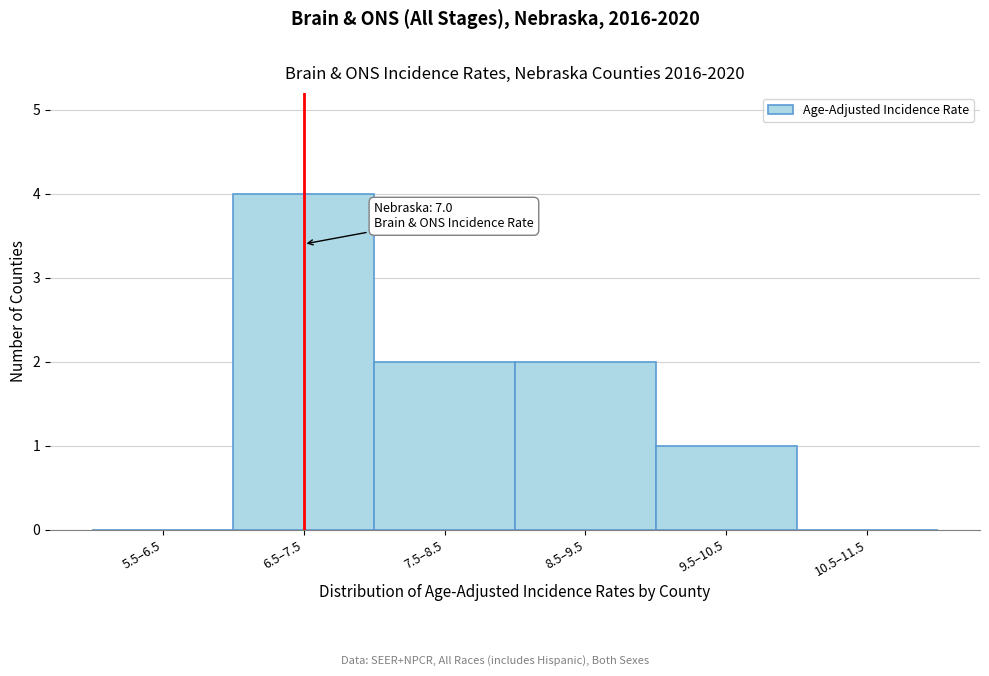

Reading left to right, transcribe all the data shown in this chart.

5.5–6.5=0	6.5–7.5=4	7.5–8.5=2	8.5–9.5=2	9.5–10.5=1	10.5–11.5=0